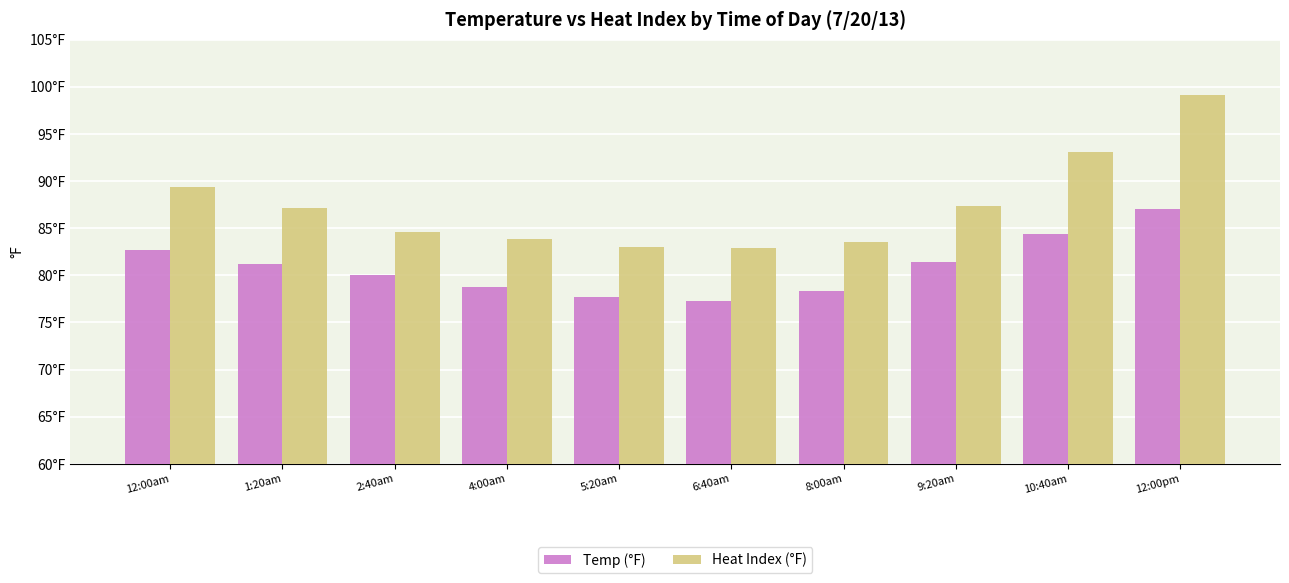

What are all the series names shown in the legend?

Temp (°F), Heat Index (°F)